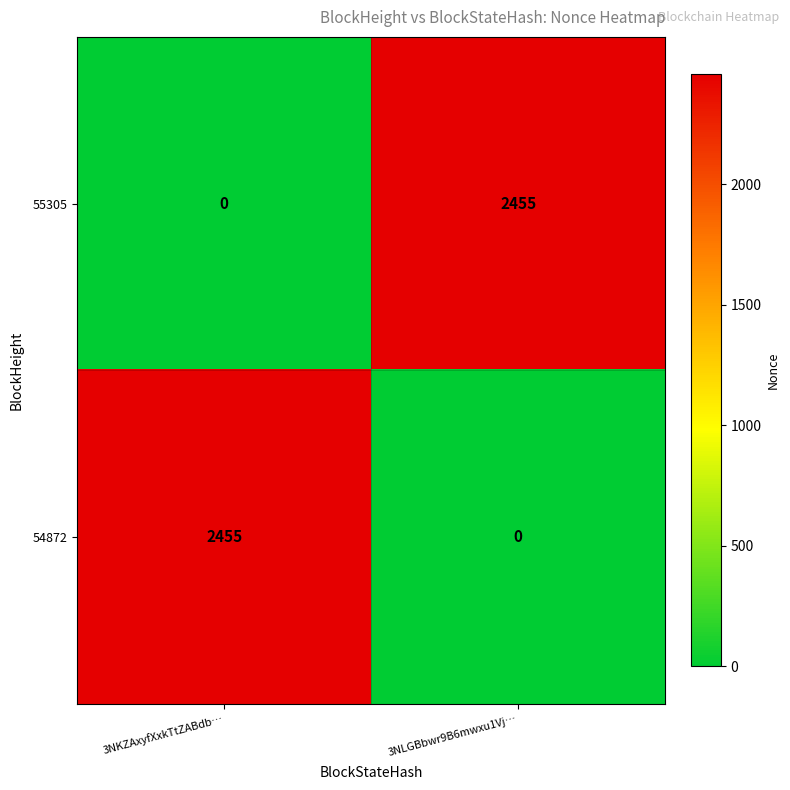

At which label does 55305 reach its minimum?

3NKZAxyfXxkTtZABdb…